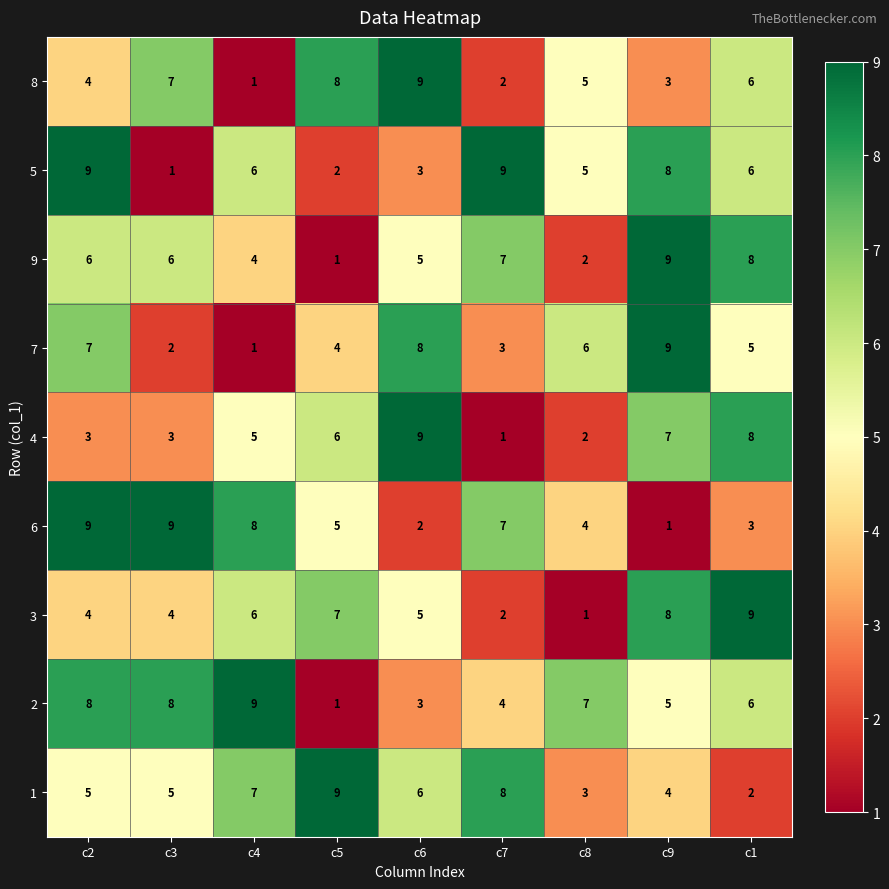

What is the difference between the maximum and second lowest values in the 5 series?

7